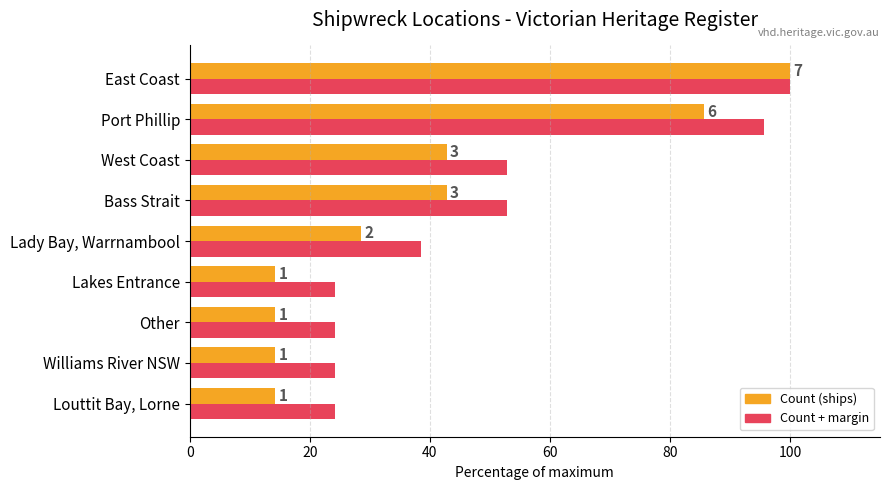

At how many categories does at least one series exceed 33?

5